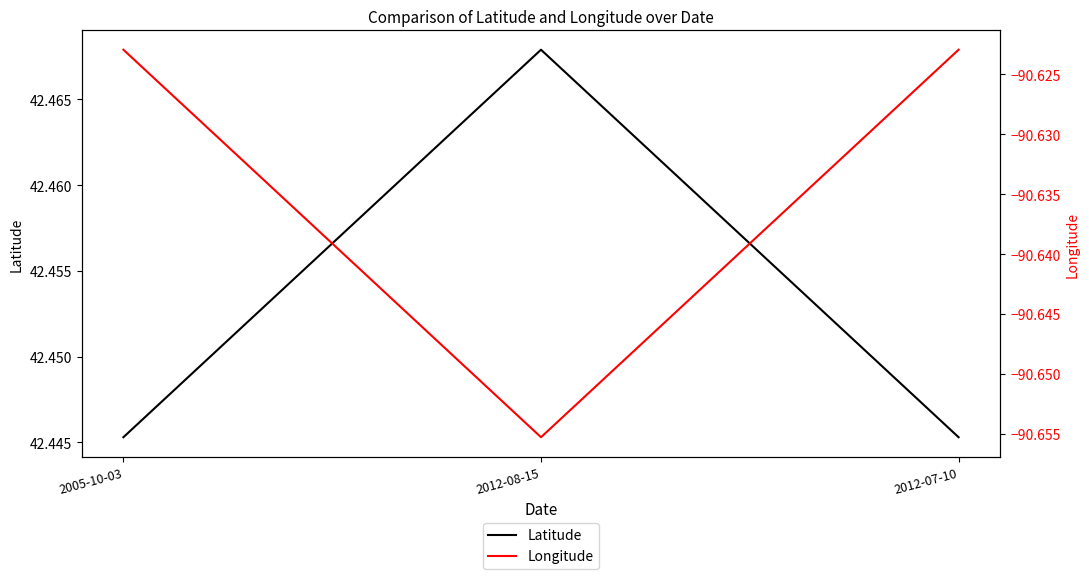

What is the maximum value shown in the chart?

42.5